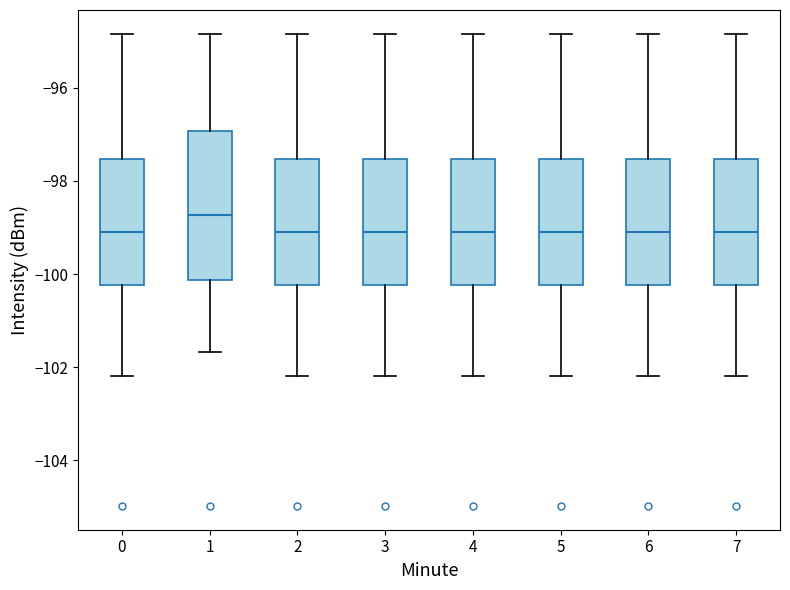

Where is the lower edge of the box at x = 0 on the y-axis? The values are not printed on the chart, so give them approximately, as read against the axis.

-100.2